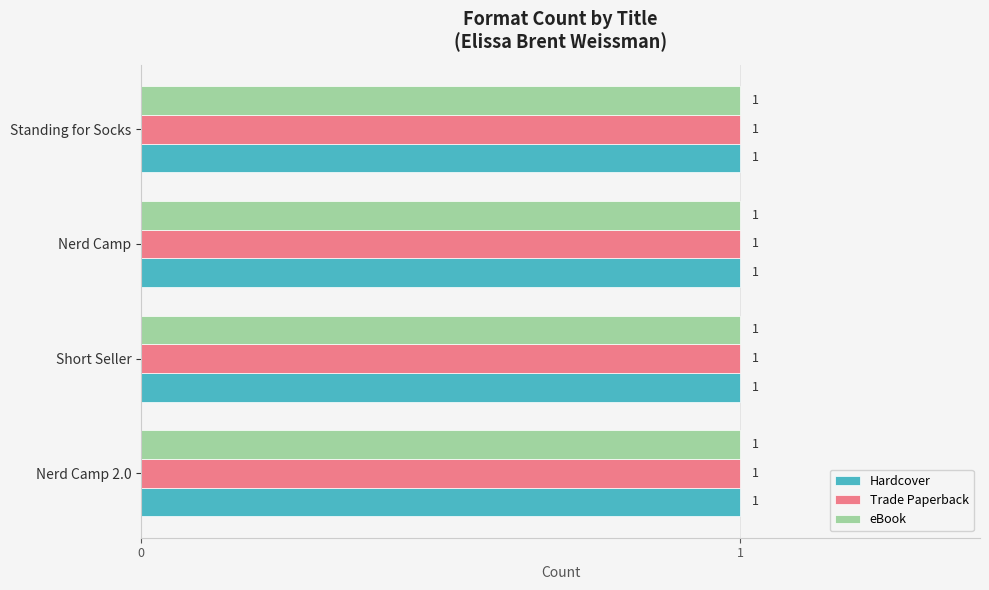

True or false: Hardcover has a value of 22439687 at Nerd Camp.

False